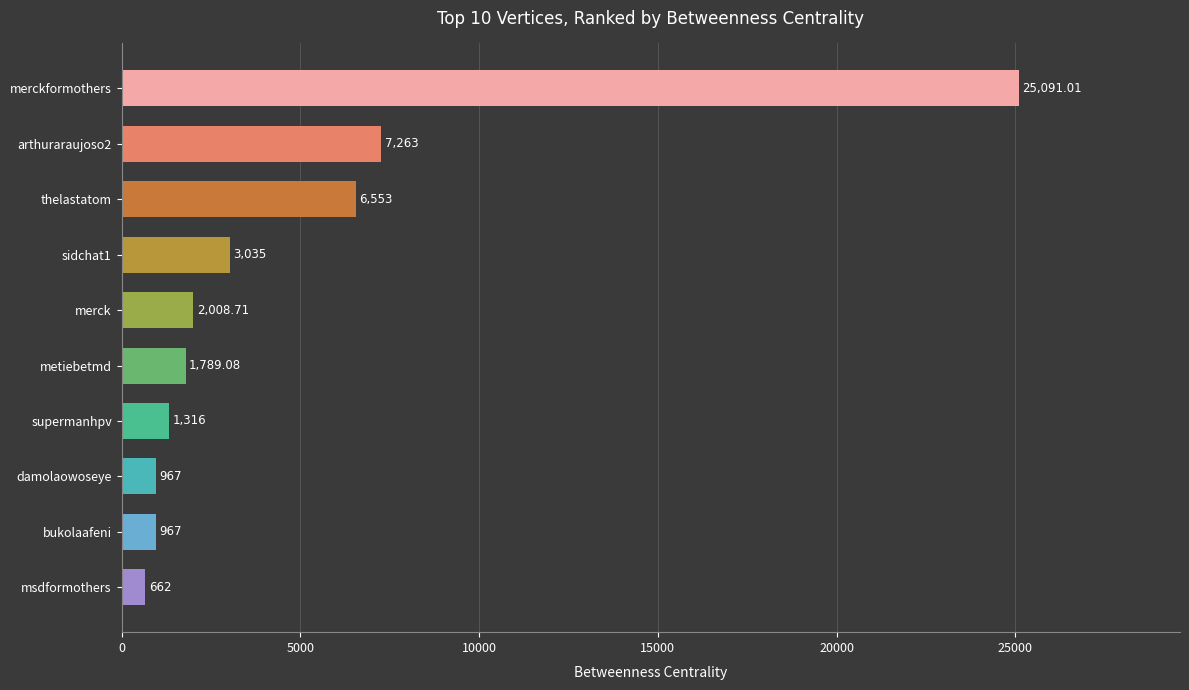

What is the minimum value shown in the chart?

662.0